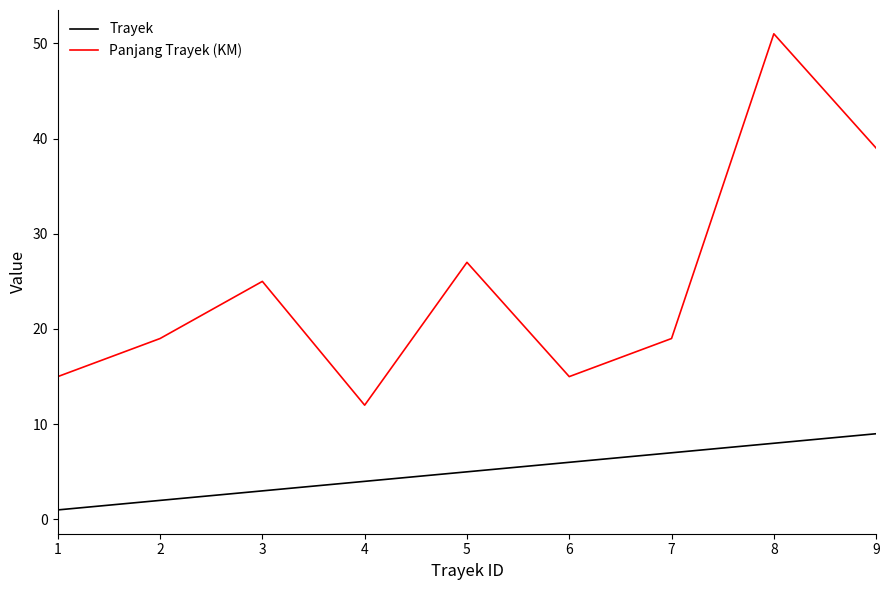

Read the Panjang Trayek (KM) value at 2, to the nearest 10.

20